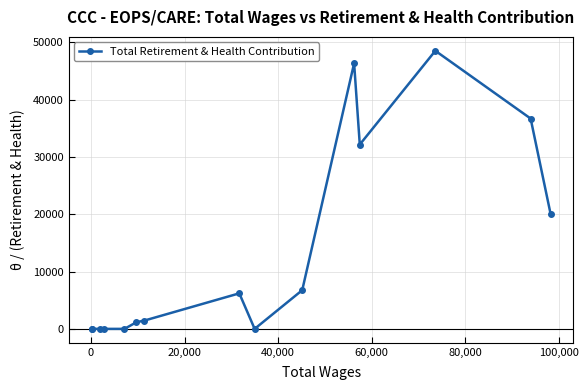

What is the maximum value shown in the chart?

48534